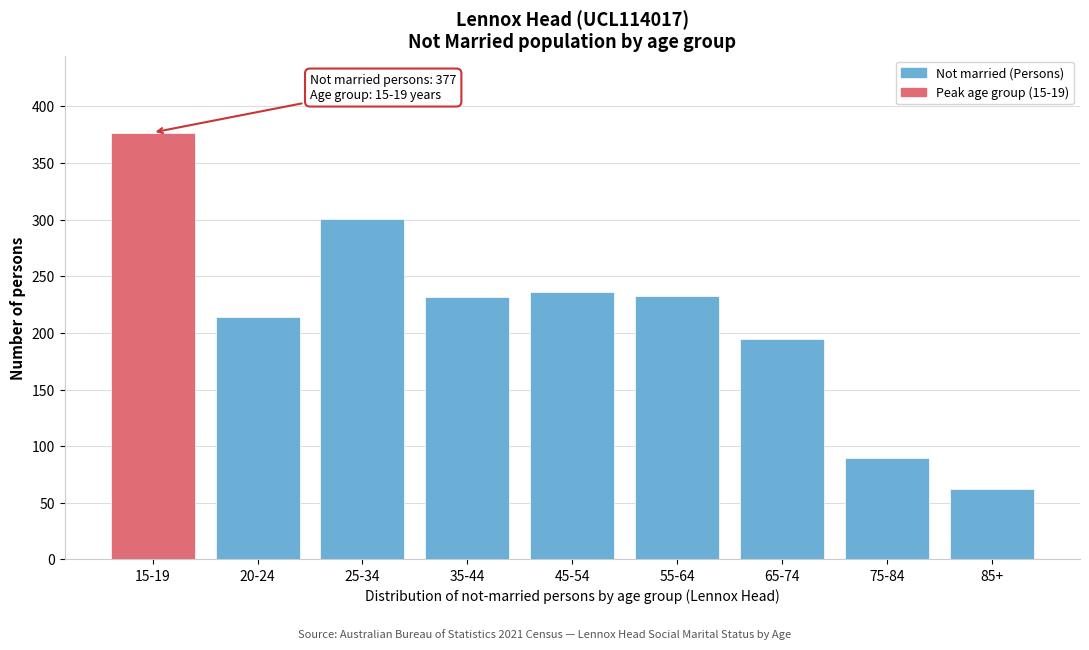

What is the label of the 7th bar from the left?

65-74